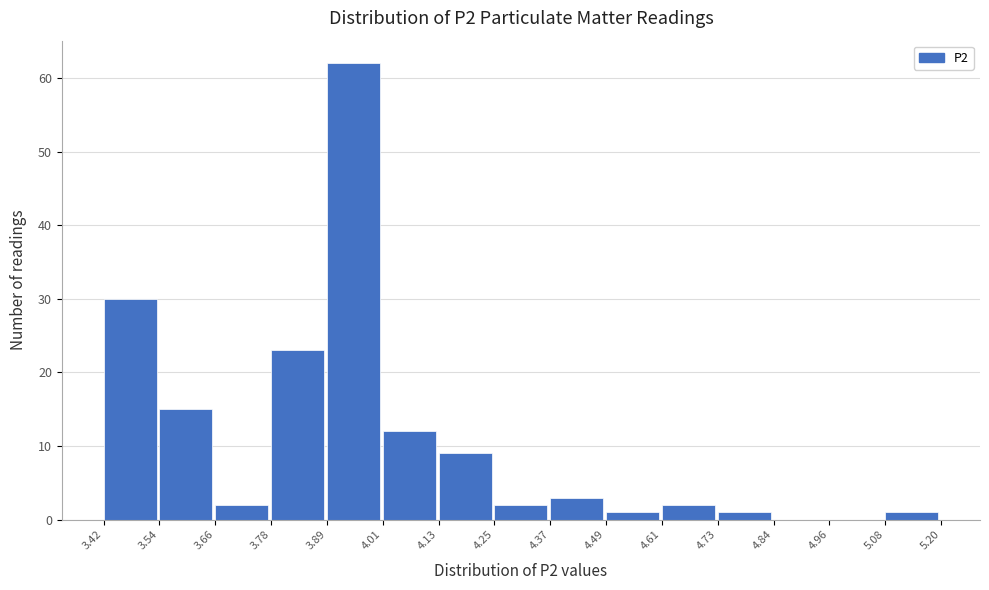

Reading left to right, transcribe this chart: for each bar, give the range it covers on the x-axis and its height. The values are not printed on the chart, so give them approximately, as read against the axis.

3.42 to 3.54: 30
3.54 to 3.66: 15
3.66 to 3.78: 2
3.78 to 3.89: 23
3.89 to 4.01: 62
4.01 to 4.13: 12
4.13 to 4.25: 9
4.25 to 4.37: 2
4.37 to 4.49: 3
4.49 to 4.61: 1
4.61 to 4.73: 2
4.73 to 4.84: 1
4.84 to 4.96: 0
4.96 to 5.08: 0
5.08 to 5.20: 1